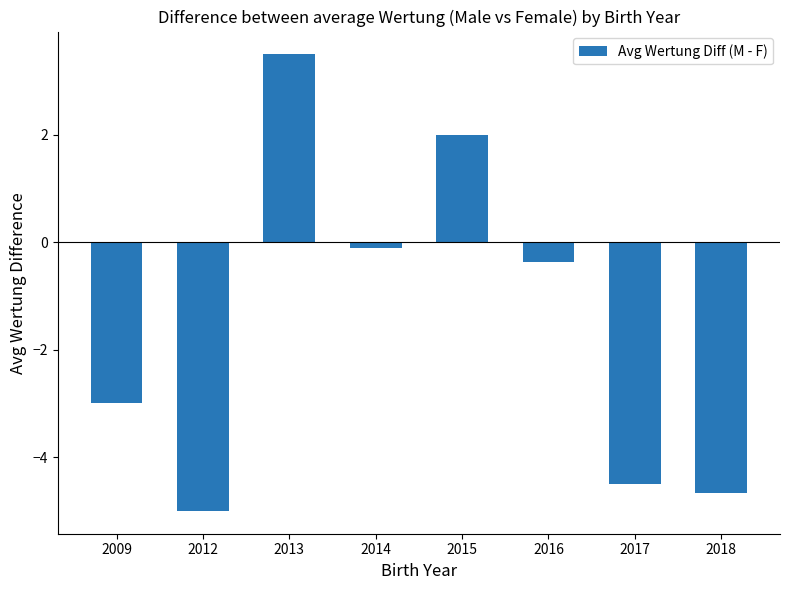

Are the bars horizontal?

No